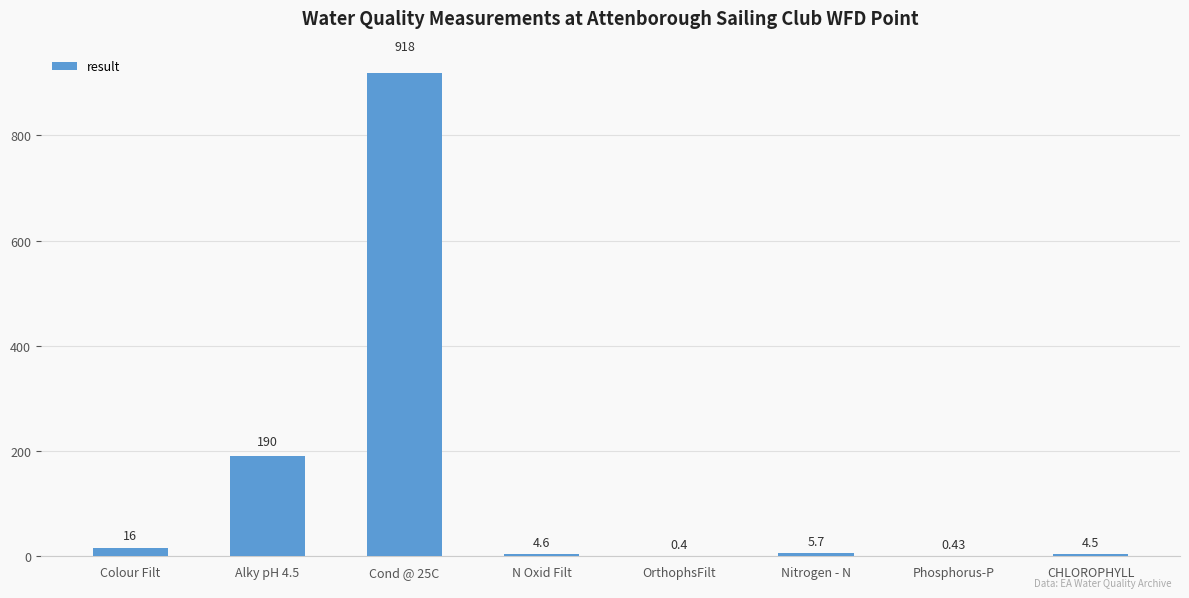

Reading right to left, what are all the values shown in this chart?

CHLOROPHYLL=4.5	Phosphorus-P=0.4	Nitrogen - N=5.7	OrthophsFilt=0.4	N Oxid Filt=4.6	Cond @ 25C=918.0	Alky pH 4.5=190.0	Colour Filt=16.0